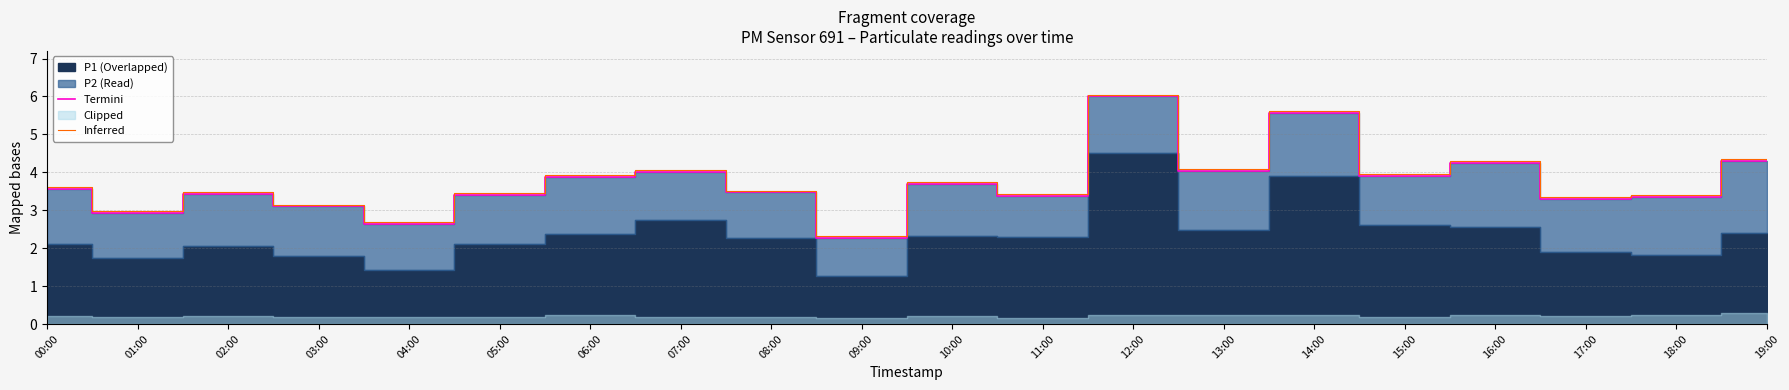

True or false: Termini has a value of 5.5 at 15:00.

False